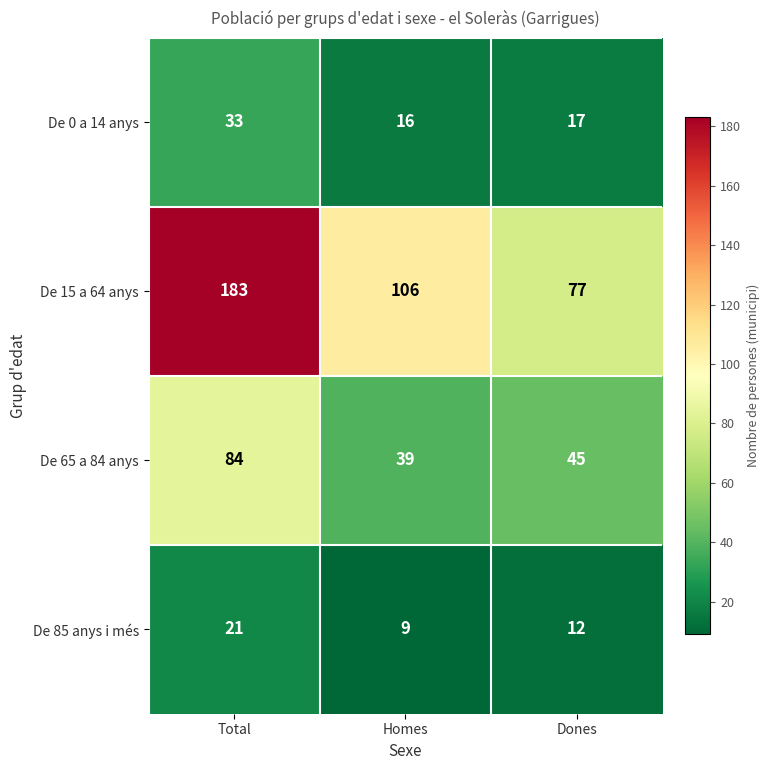

Where is De 85 anys i més nearest to the value 15?

Dones